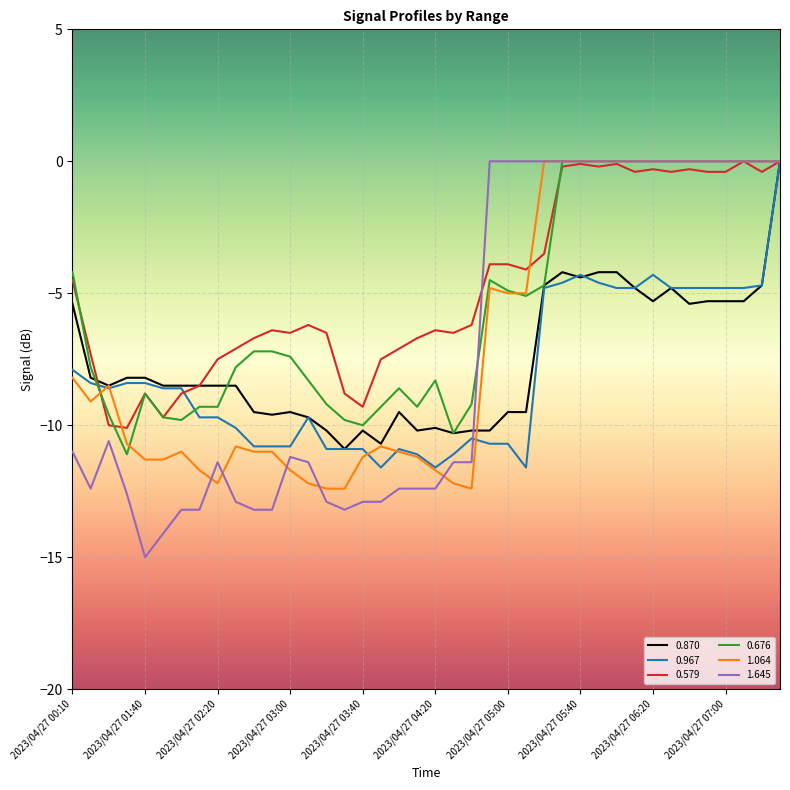

What is the lowest value of the 0.967 series?

-11.6